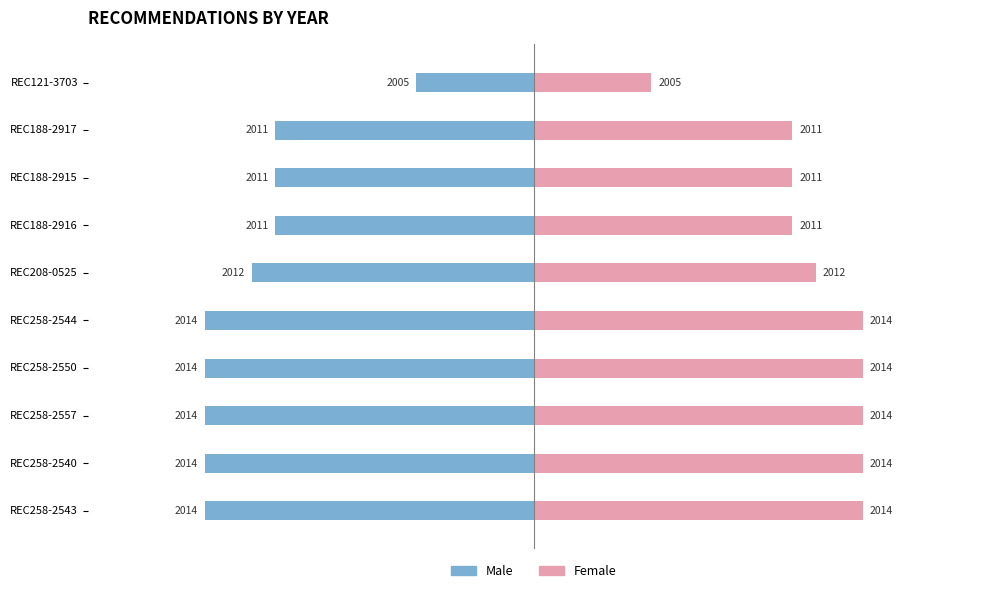

What are all the series names shown in the legend?

Male, Female